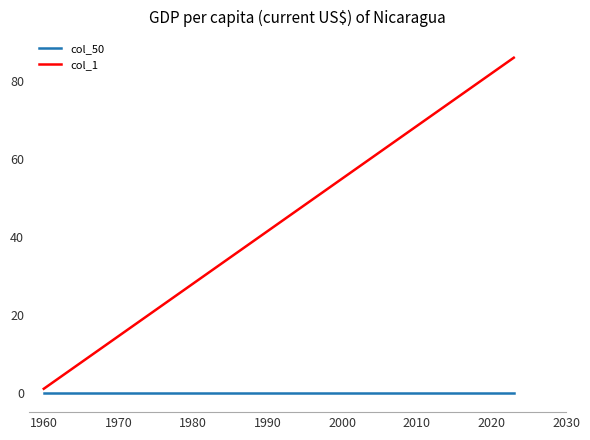

Which series has the largest total across all categories?

col_1